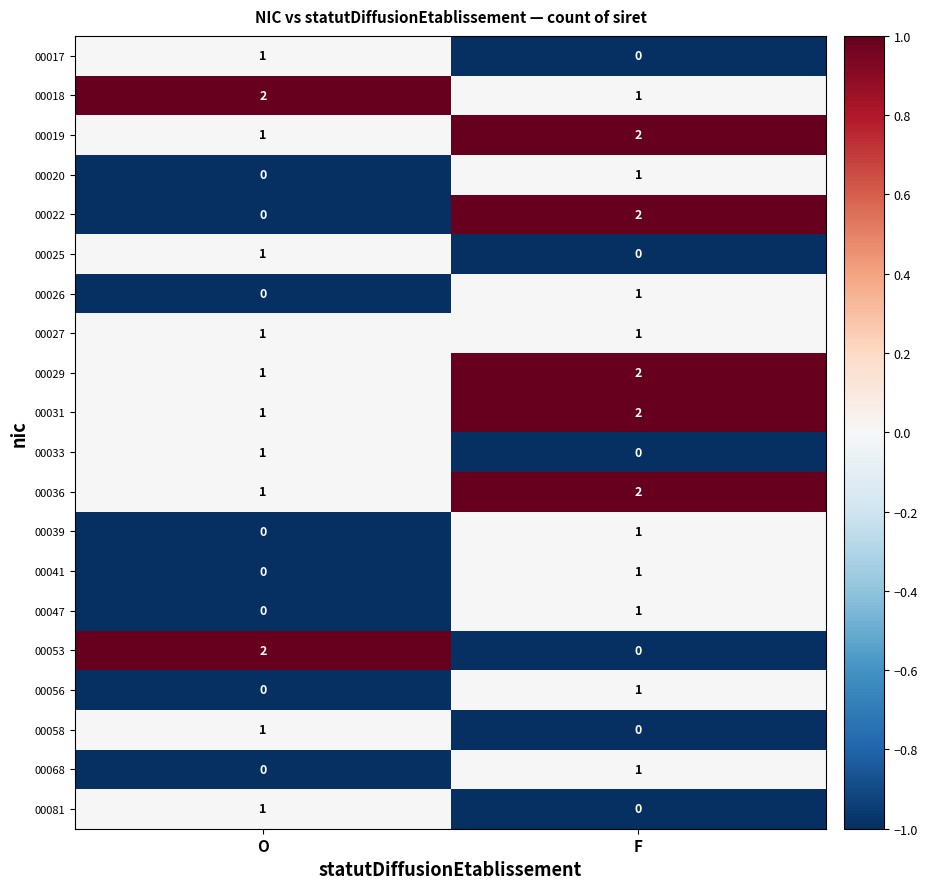

True or false: 00056 has a value of 0 at O.

True